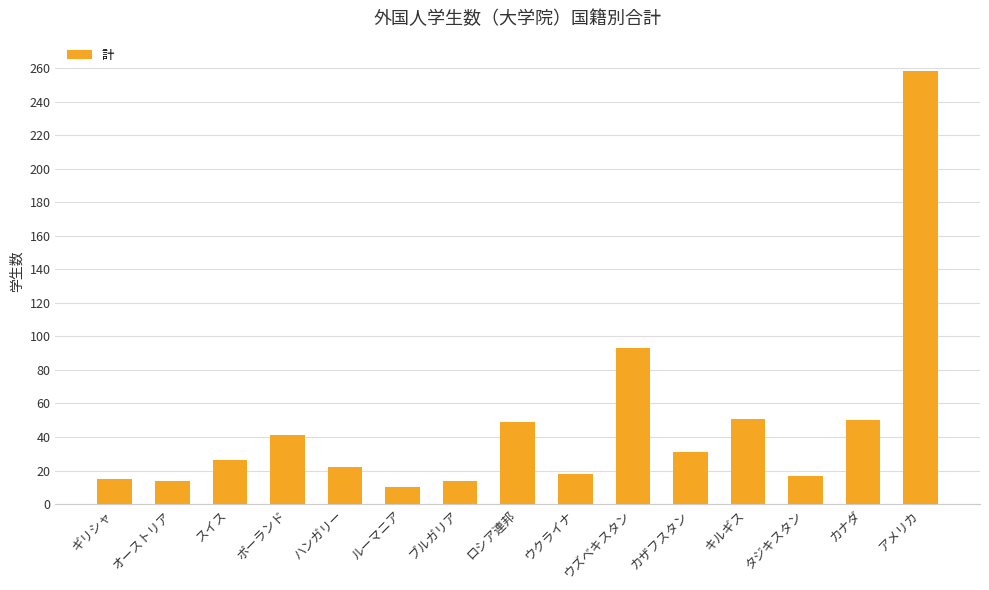

What is the smallest value displayed?

10